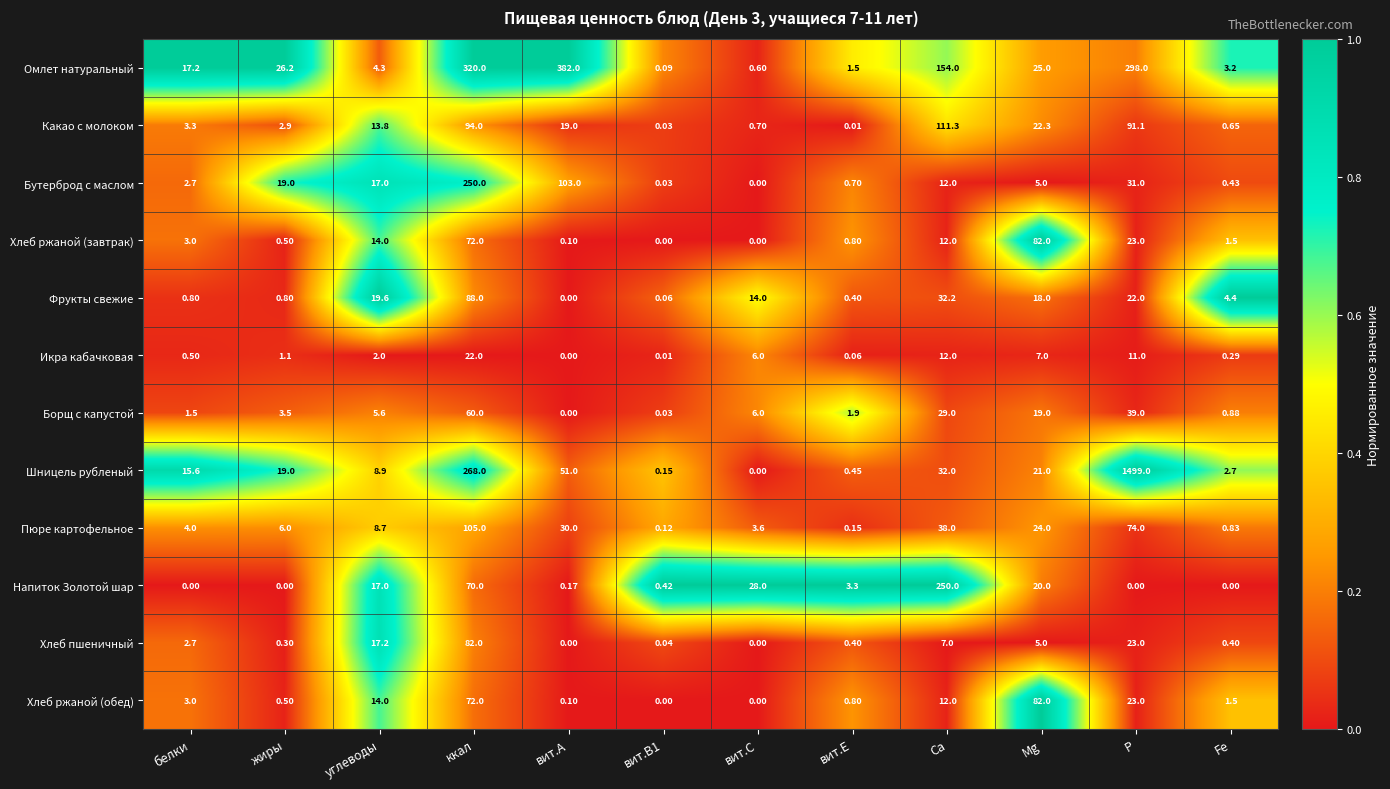

At how many categories does at least one series exceed 0?

12